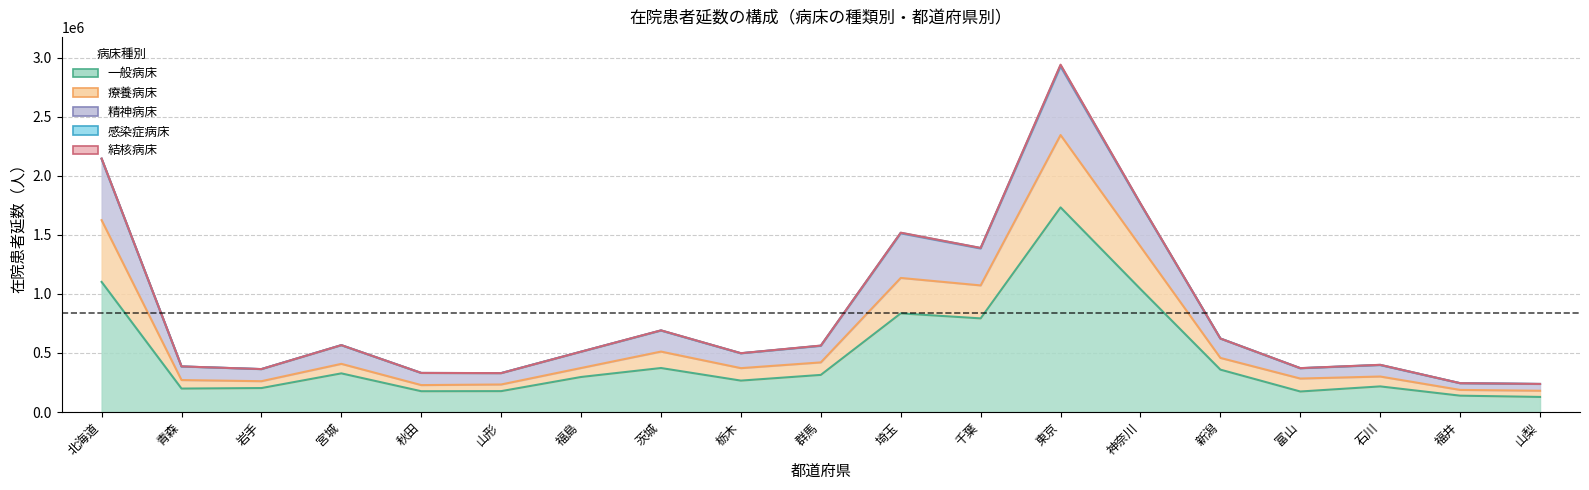

What is the label of the 3rd point from the right?

石川